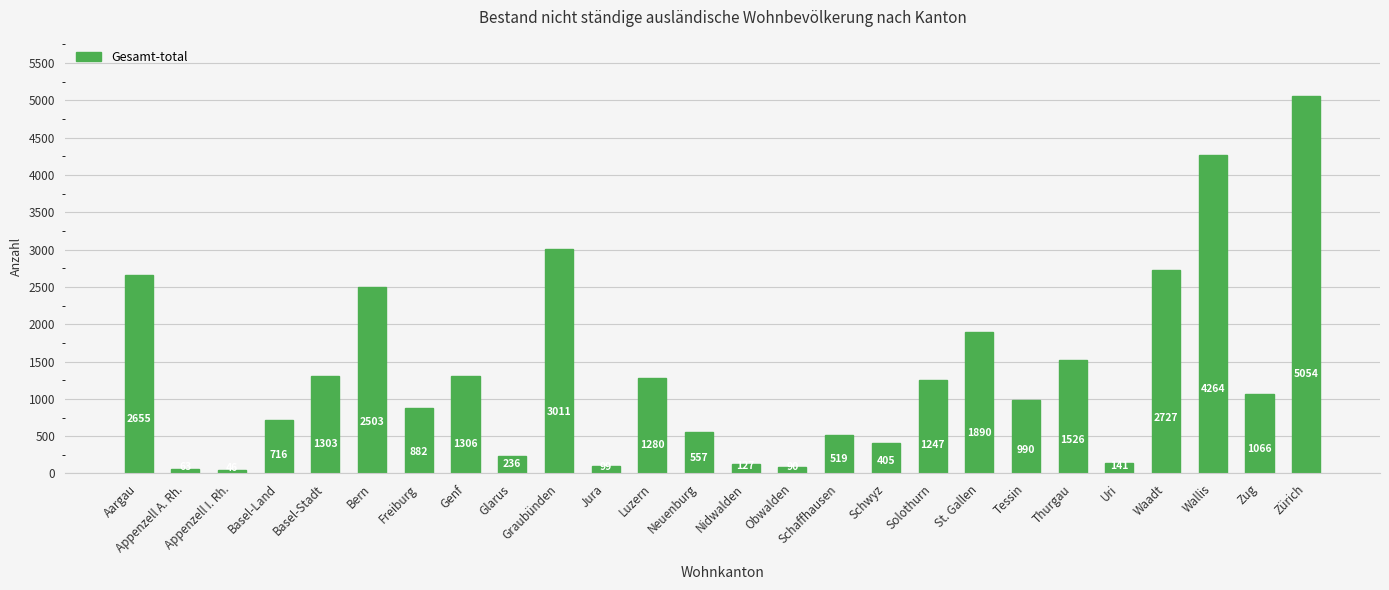

What is the sum of the values at Basel-Land and Wallis?

4980